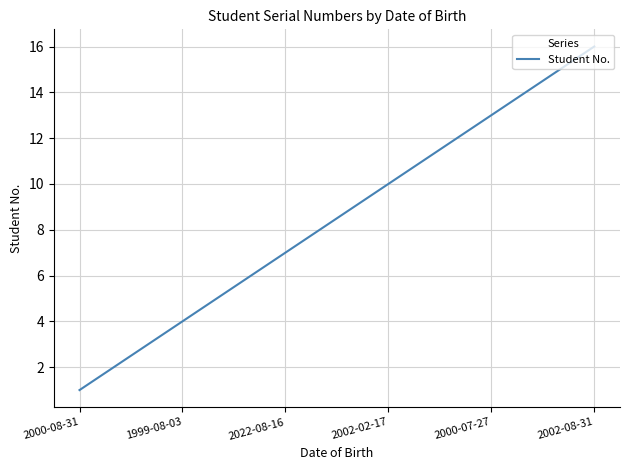

What is the greatest value displayed?

16